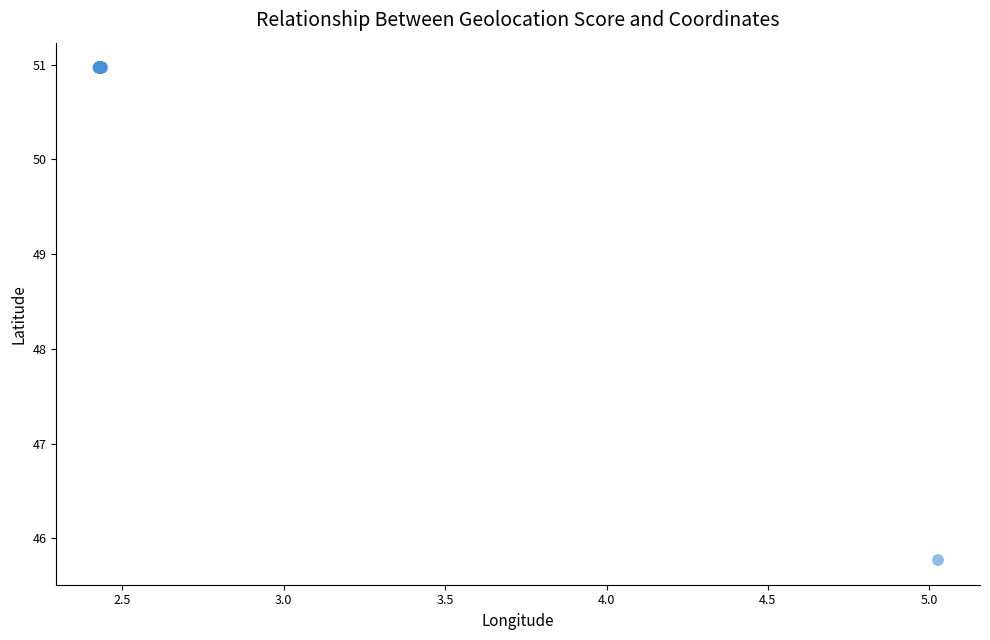

What Y value in the scatter plot is closest to 48?

45.8